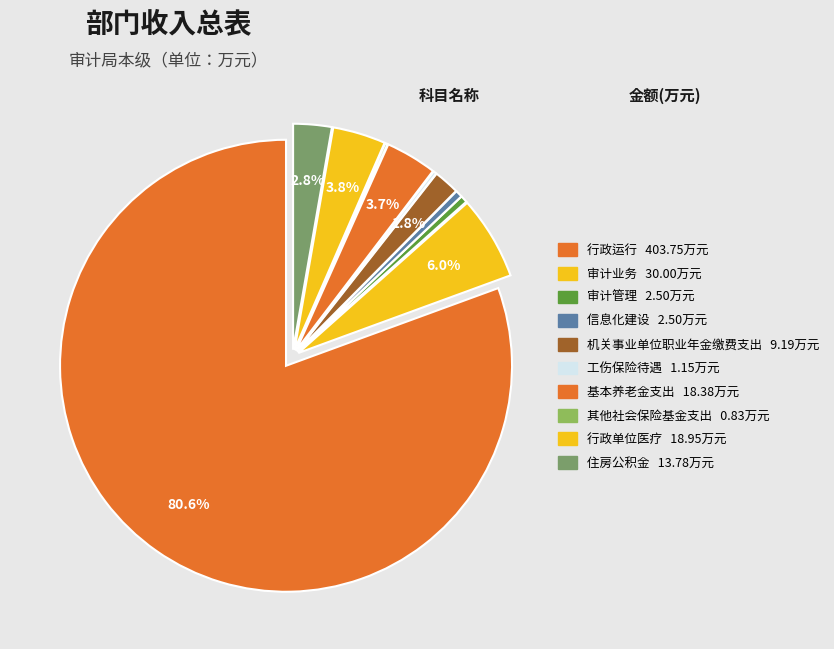

Do 信息化建设 and 其他社会保险基金支出 together represent more than half of the pie?

No